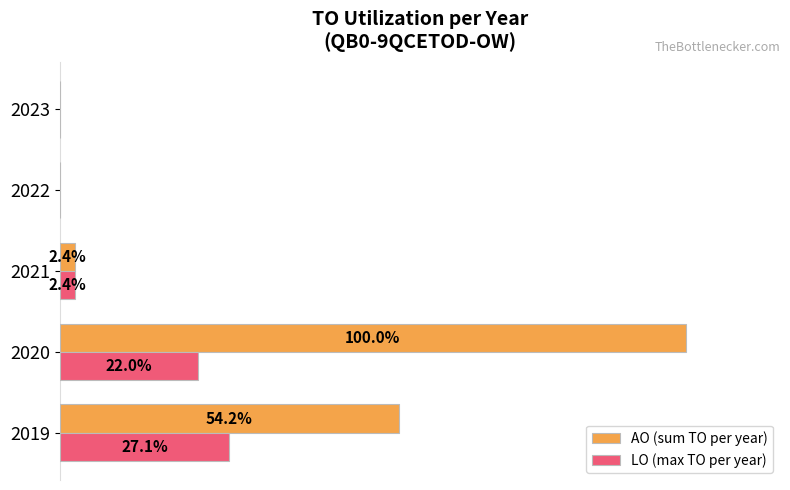

Which series has the largest total across all categories?

AO (sum TO per year)